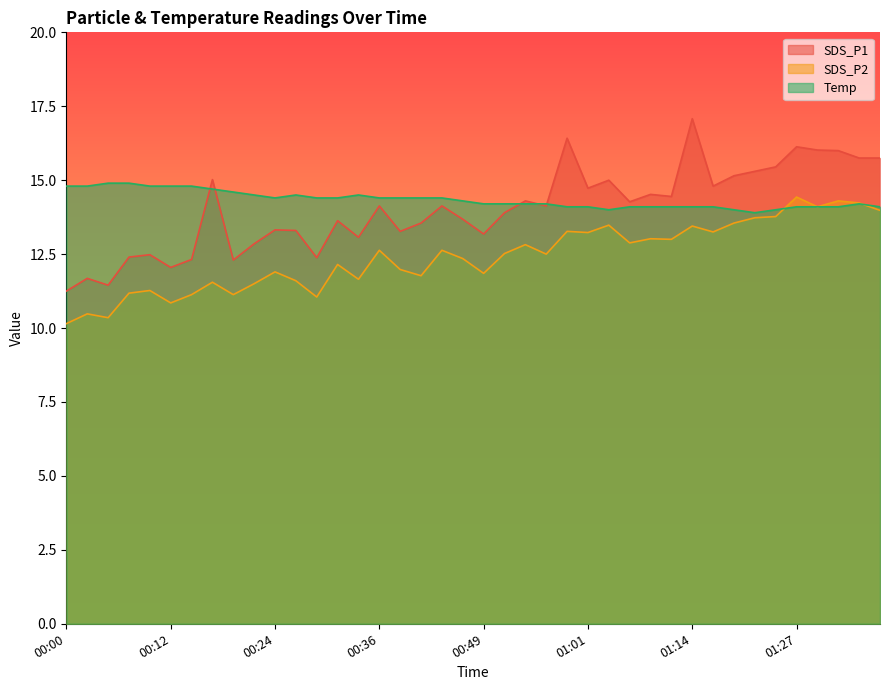

Between 00:02 and 01:29, which series saw the biggest shift?

SDS_P1